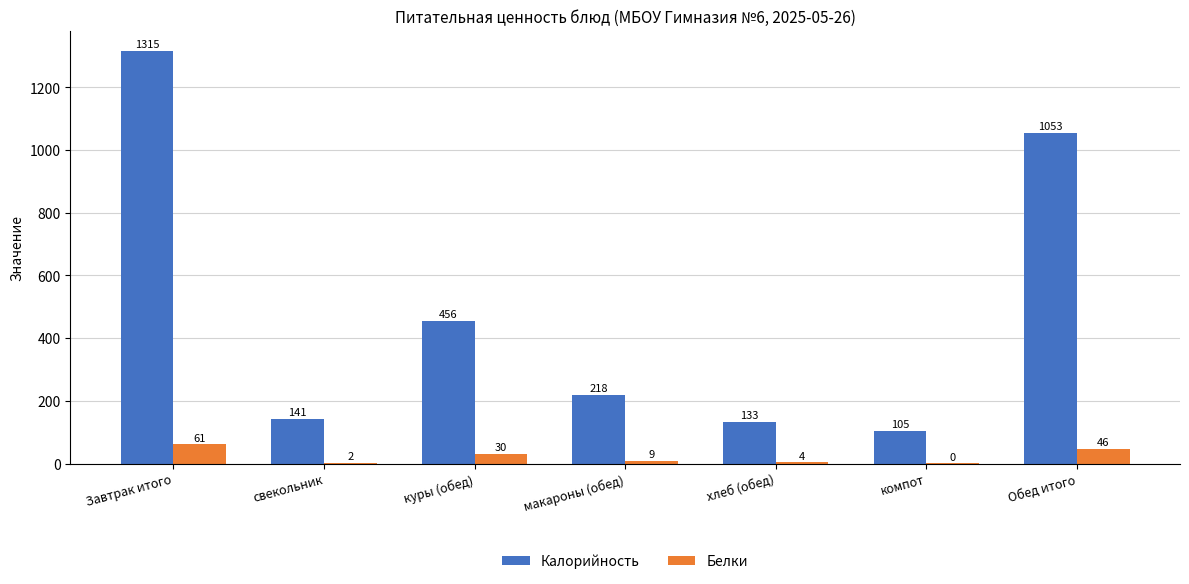

What is the total value across all series at Завтрак итого?

1376.0